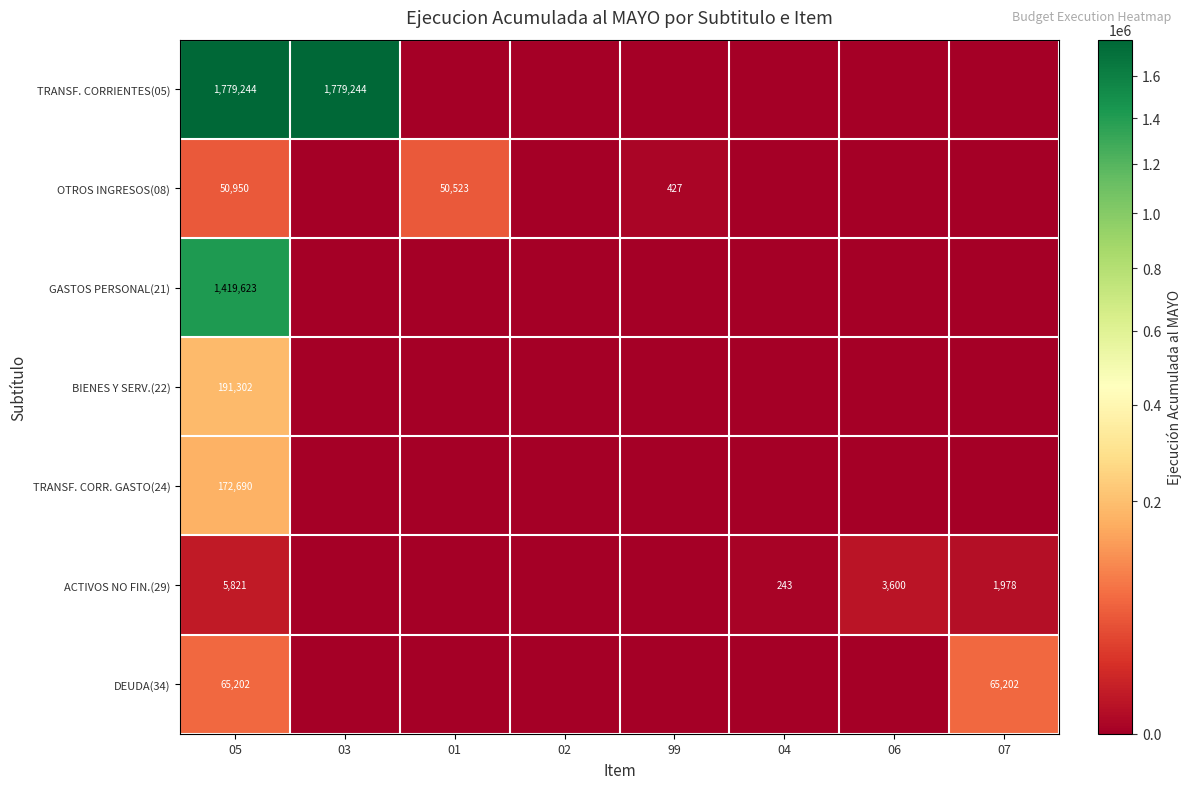

Is it true that TRANSF. CORRIENTES(05) equals 2363241 at 05?

False